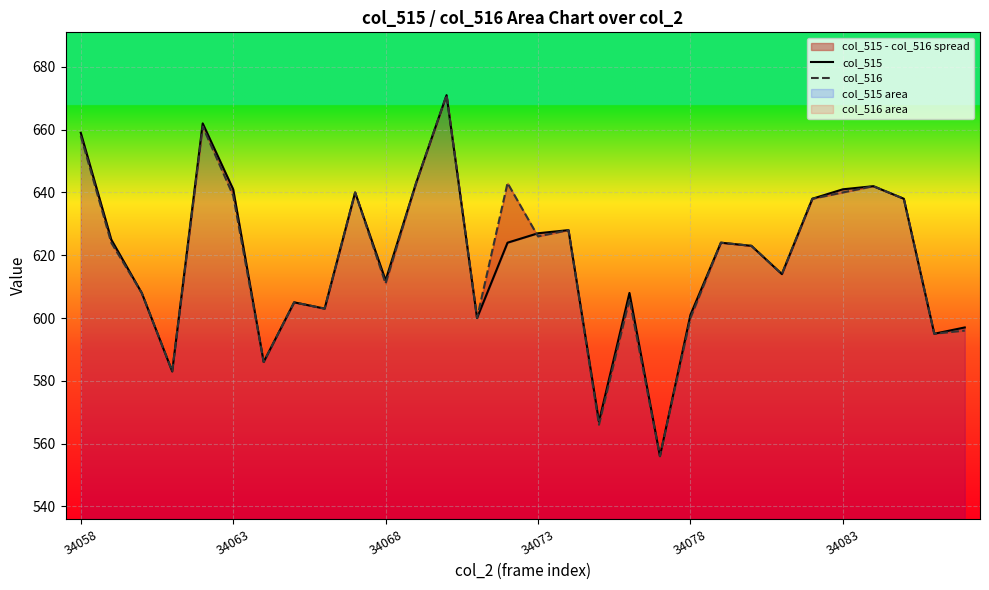

What is the sum of the col_515 values at 29 and 18?

1205